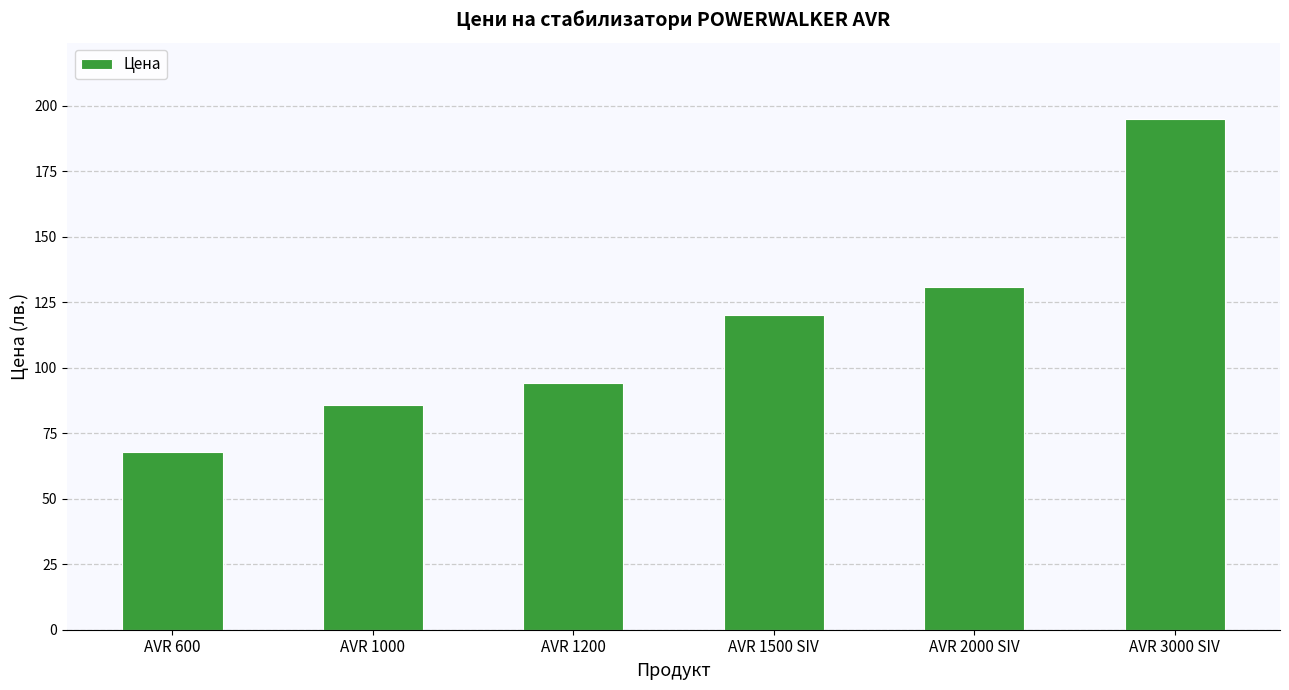

What is the change in value from AVR 1200 to AVR 1500 SIV?

+25.7